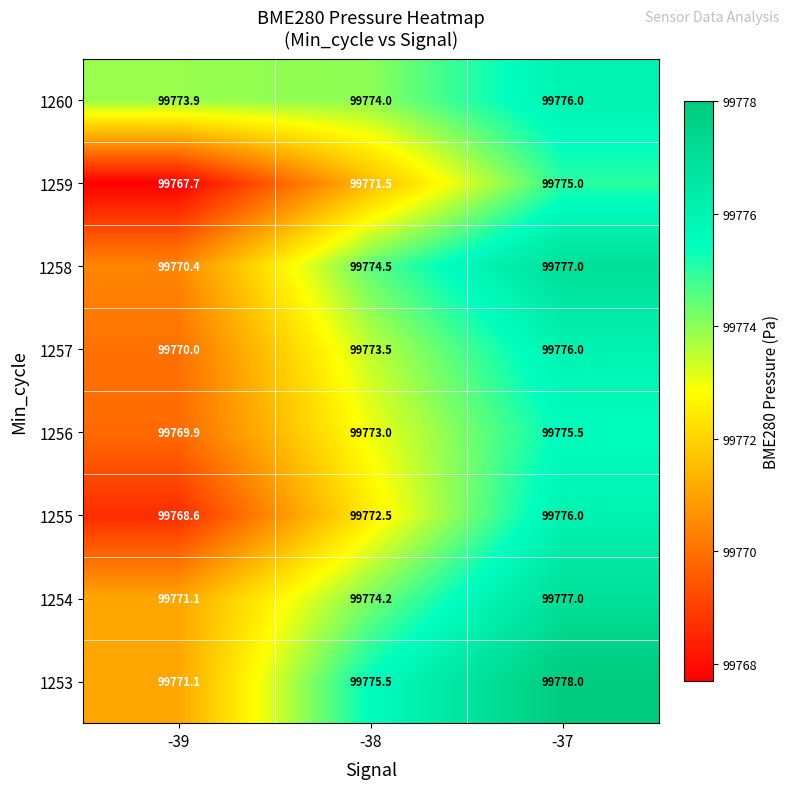

The 1256 series shows 172888.1 at -37. True or false?

False